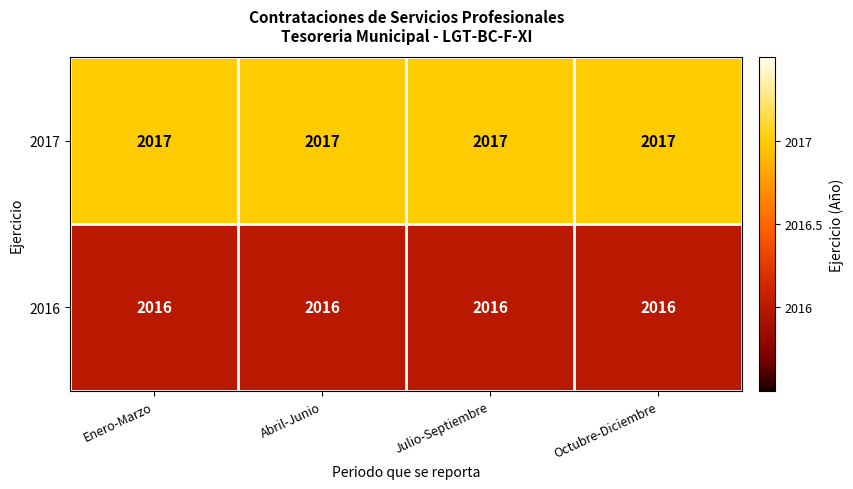

What is the total value across all series at Enero-Marzo?

4033